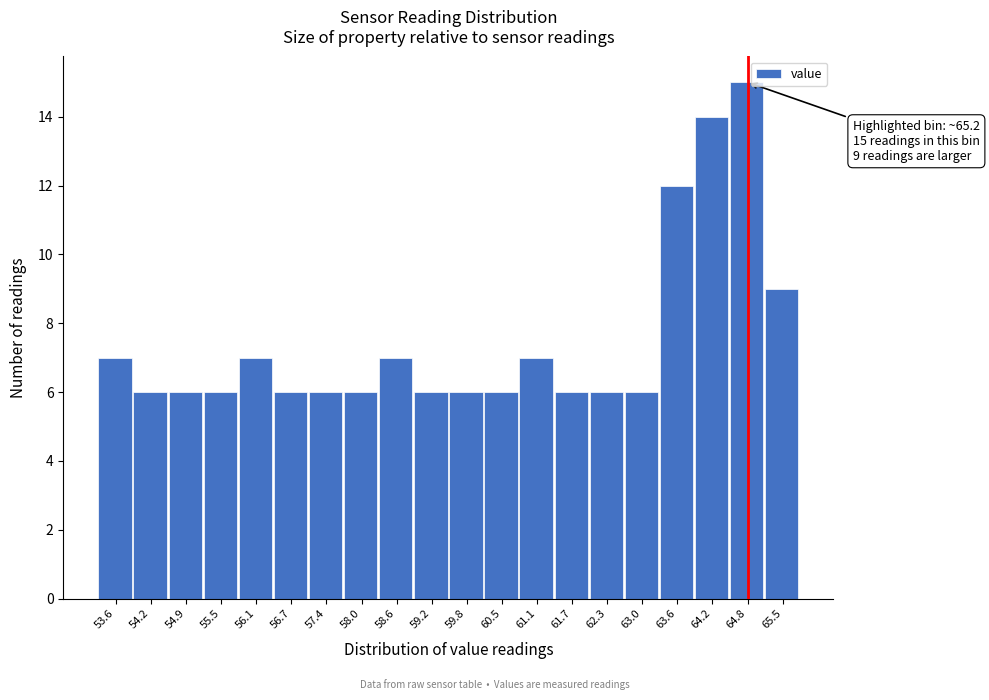

Reading left to right, what are all the values shown in this chart?

7	6	6	6	7	6	6	6	7	6	6	6	7	6	6	6	12	14	15	9